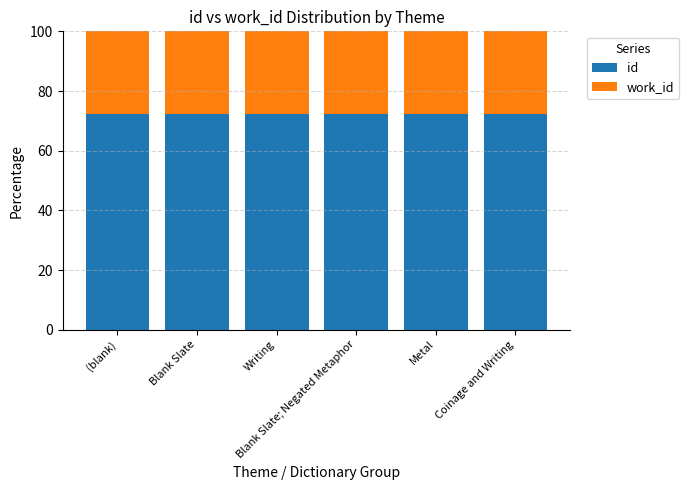

What is the minimum value for id?

72.3